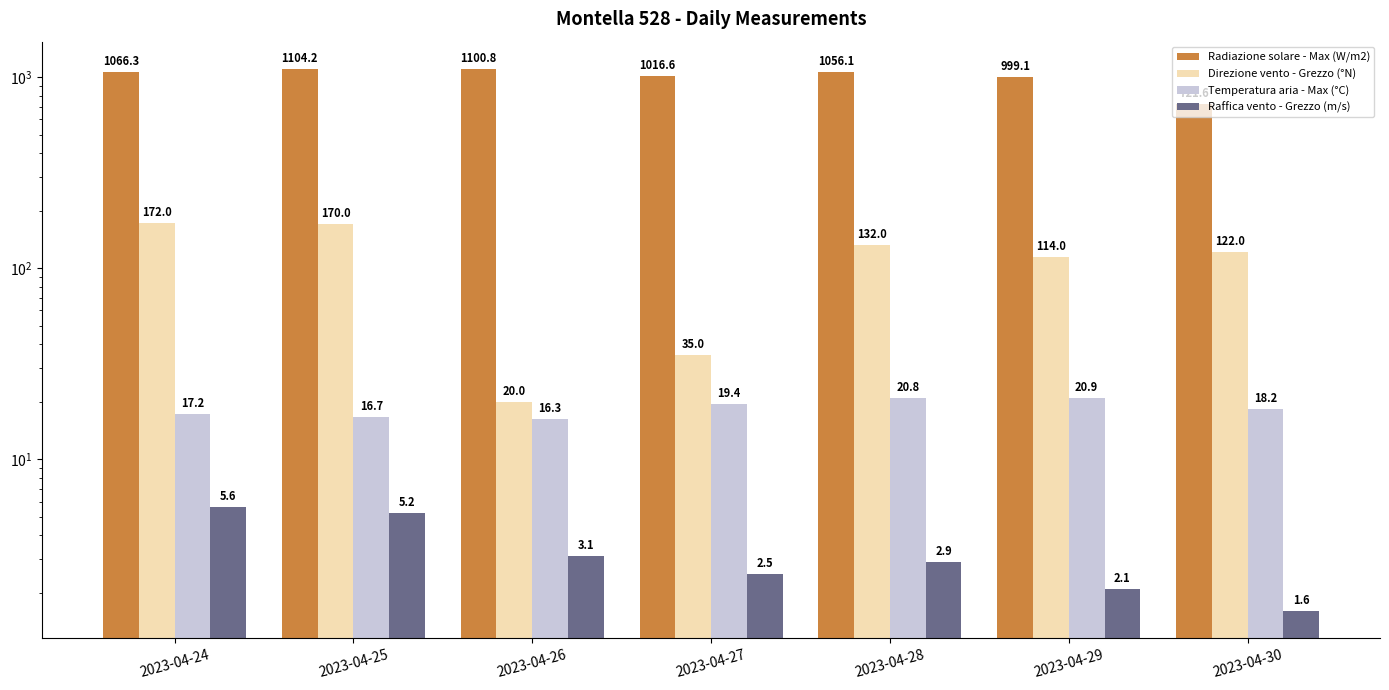

What is the value of the Direzione vento - Grezzo (°N) bar at the 5th from the left?

132.0